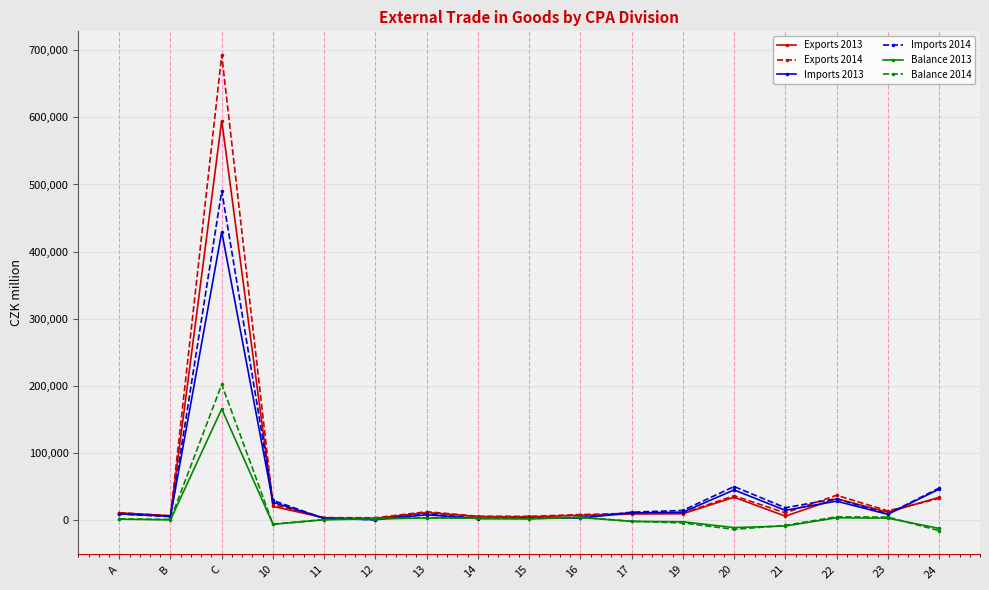

What position from the right is 10?

14